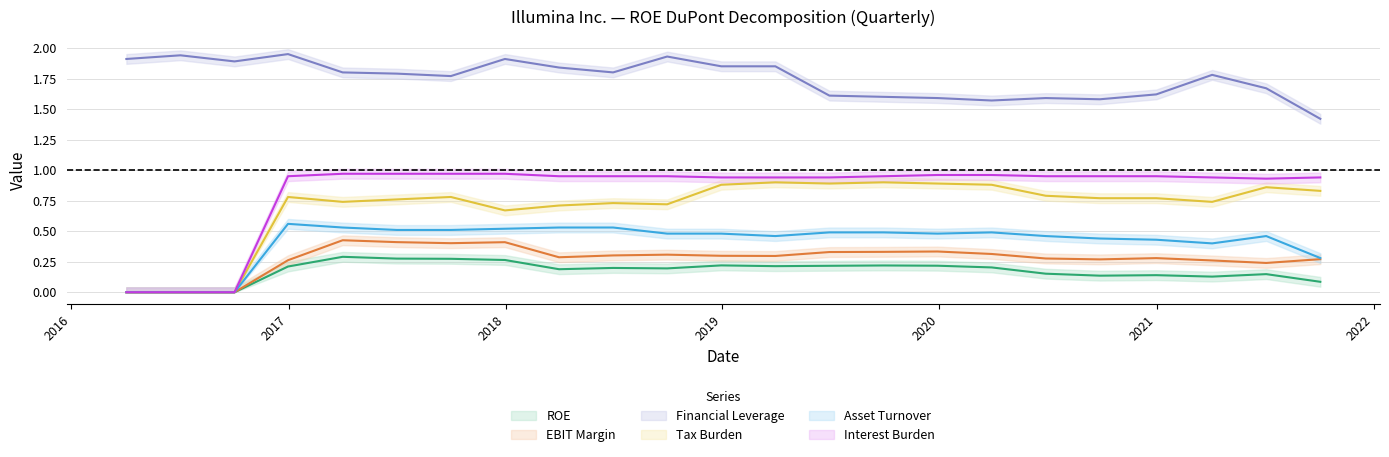

Which series changed the most between 2018-09-30 and 2021-04-04?

Financial Leverage